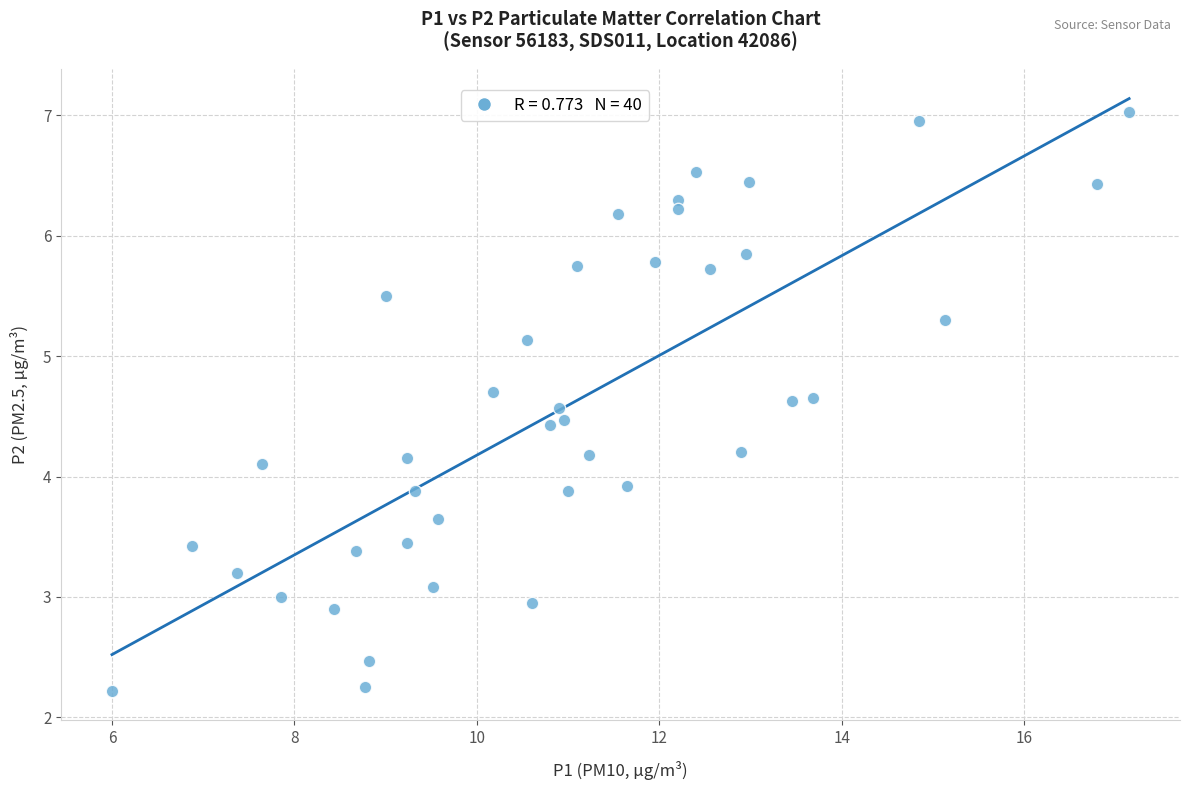

What is the range of X values (max minus min)?

11.1